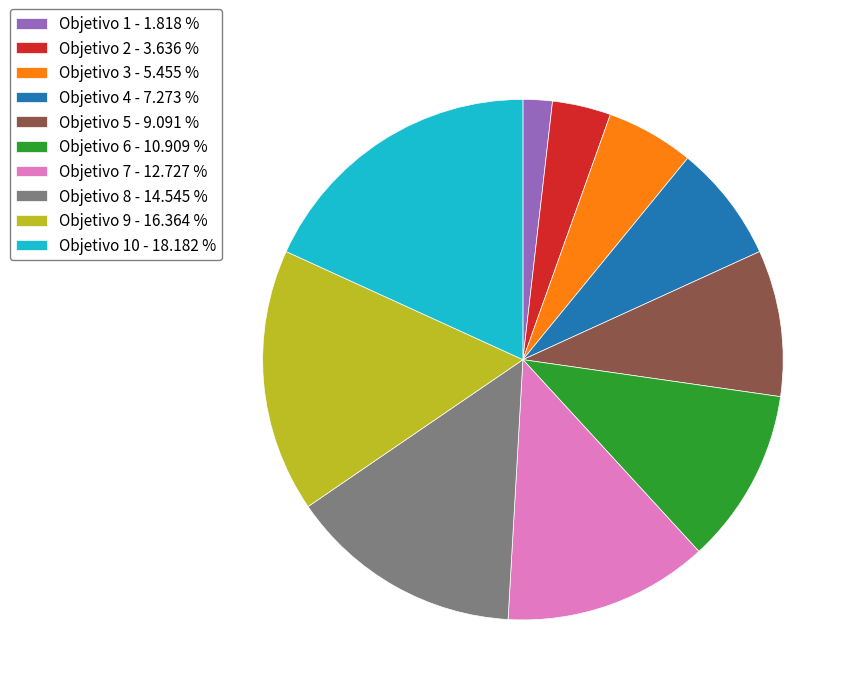

Count the number of slices in the pie.

10